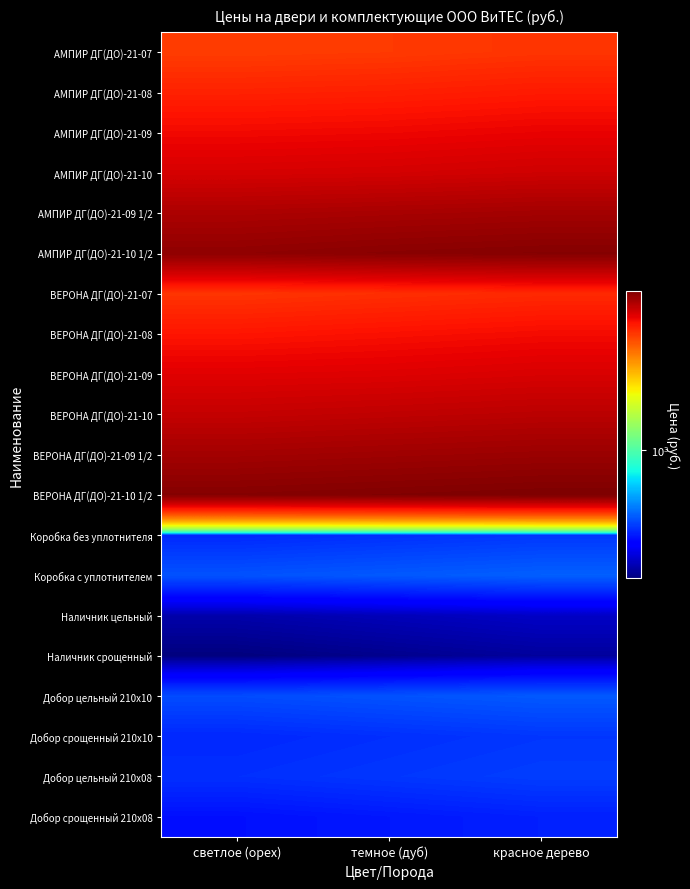

At which category does the chart reach its peak across all series?

красное дерево